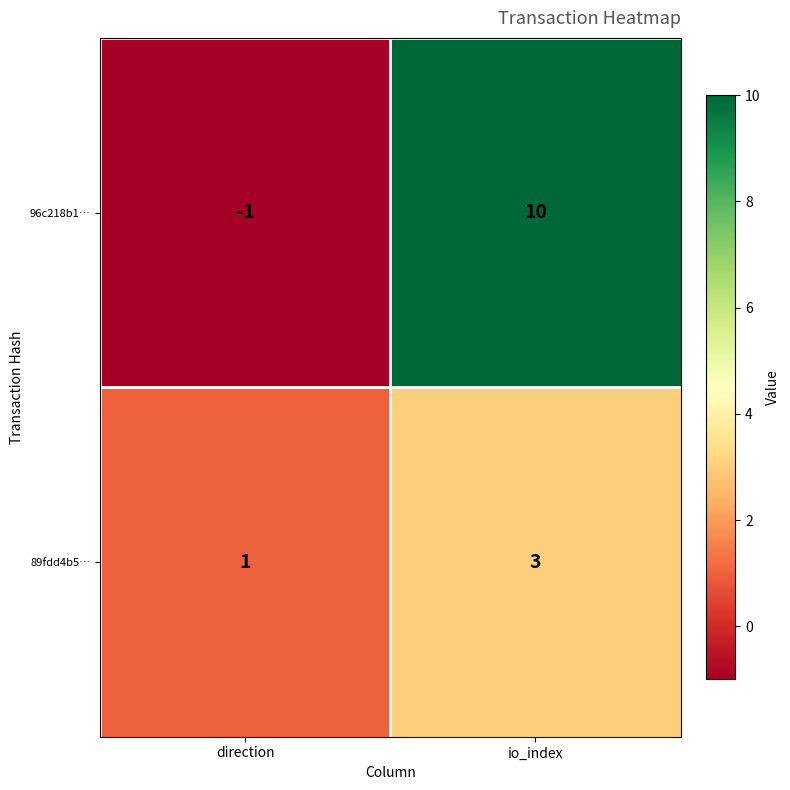

At direction, list the series in order from smallest to largest.

96c218b1…, 89fdd4b5…